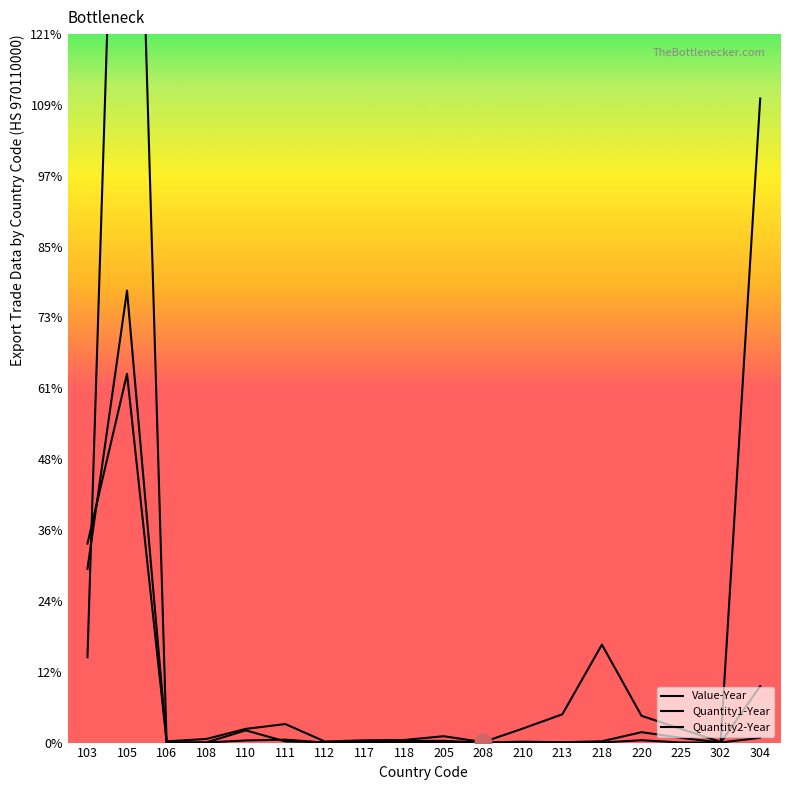

How many interior local peaks does the Value-Year series have?

4